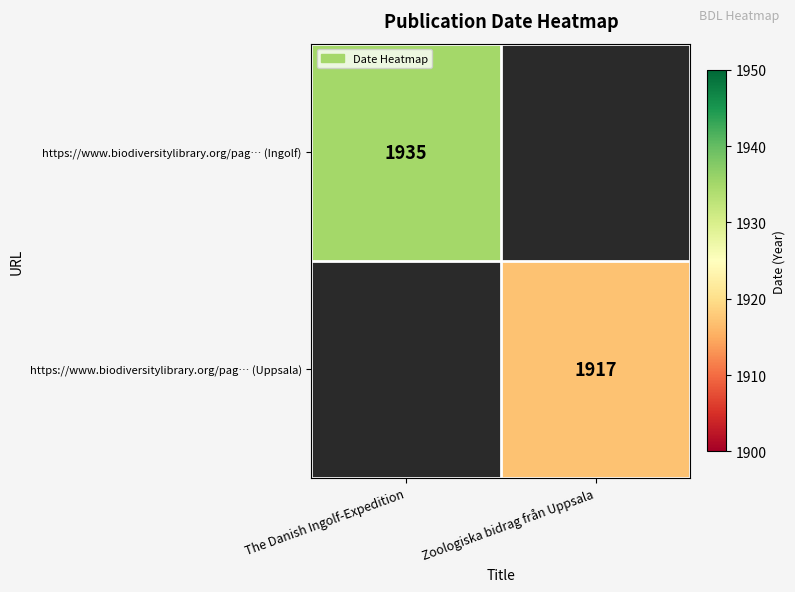

The value of https://www.biodiversitylibrary.org/pag… (Uppsala) at Zoologiska bidrag från Uppsala is 3162. True or false?

False